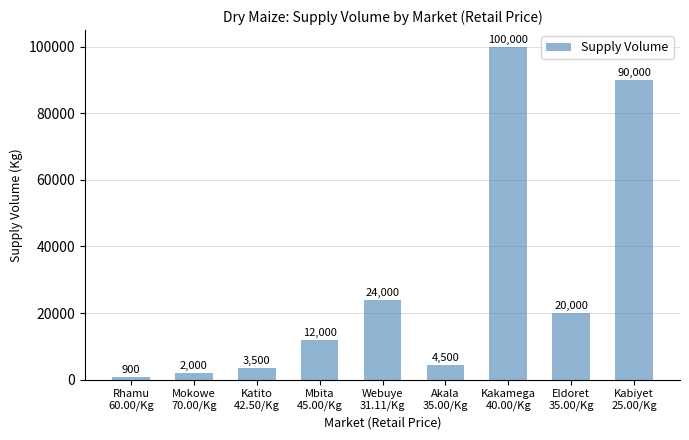

What is the difference between the maximum and second lowest values?

98000